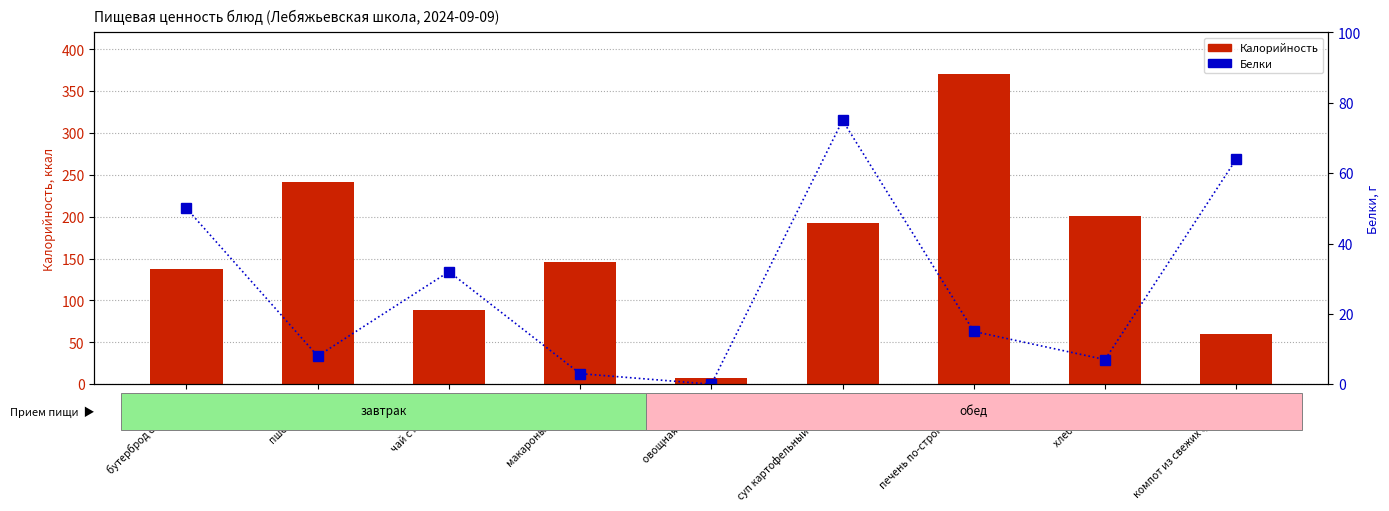

What is the value of the Калорийность bar at the 8th from the left?

201